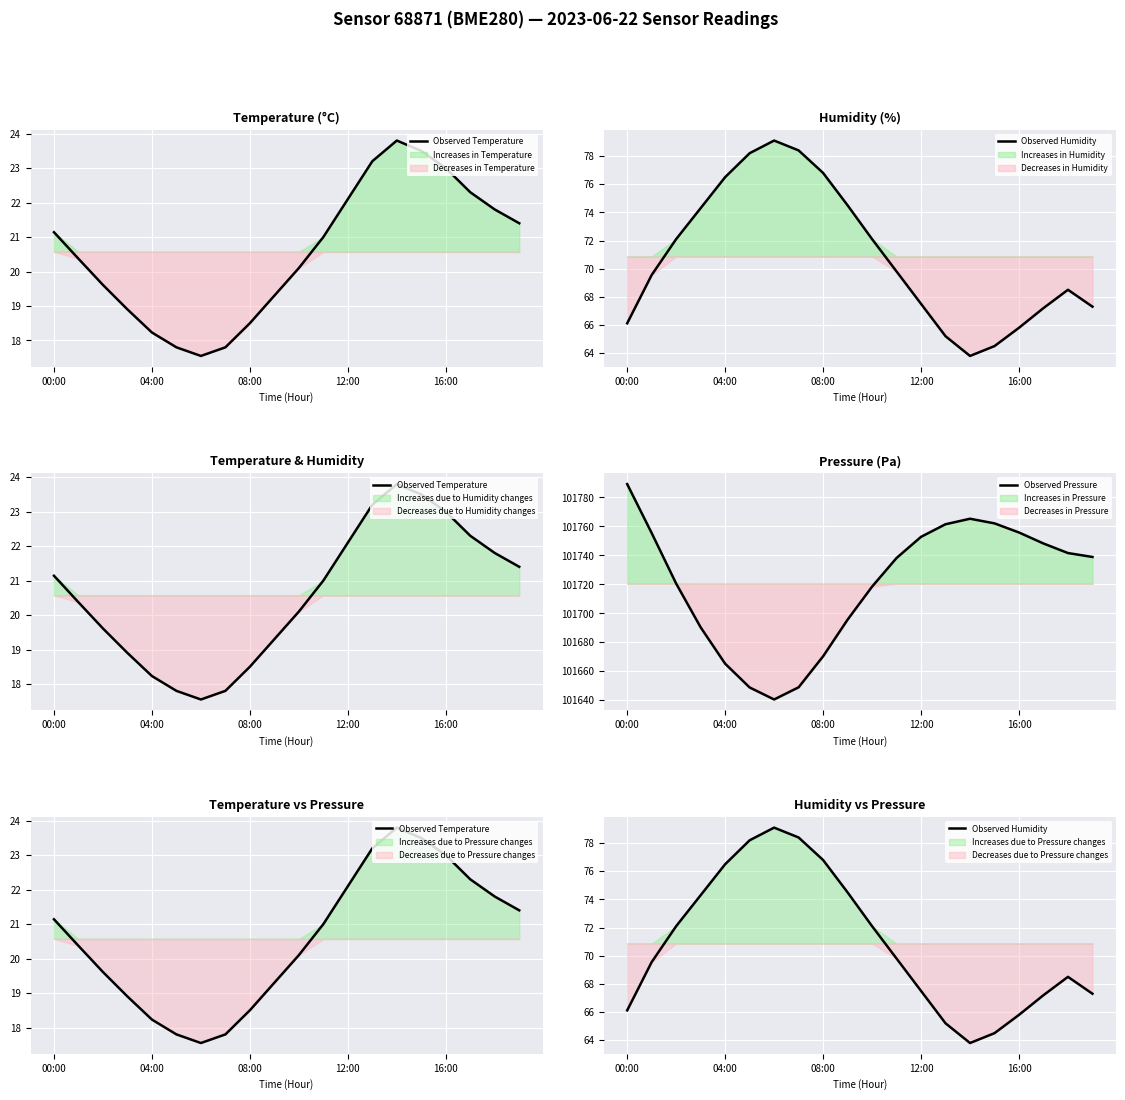

How many interior local peaks does the Observed Temperature series have?

1